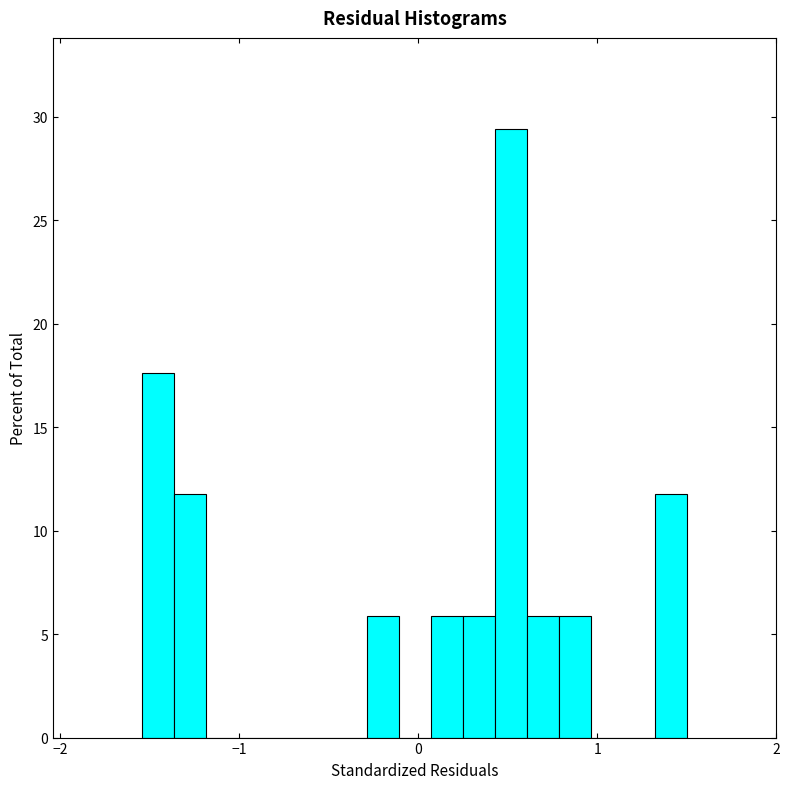

Around what value on the x-axis is the tallest bar? Give the approximate position of its centre, as read against the axis.

0.5